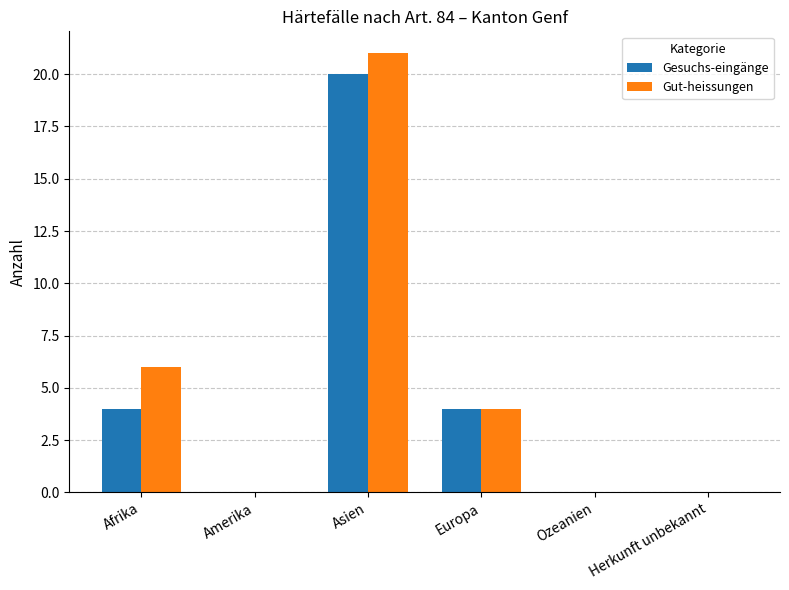

What is the sum of all Gut-heissungen values?

31